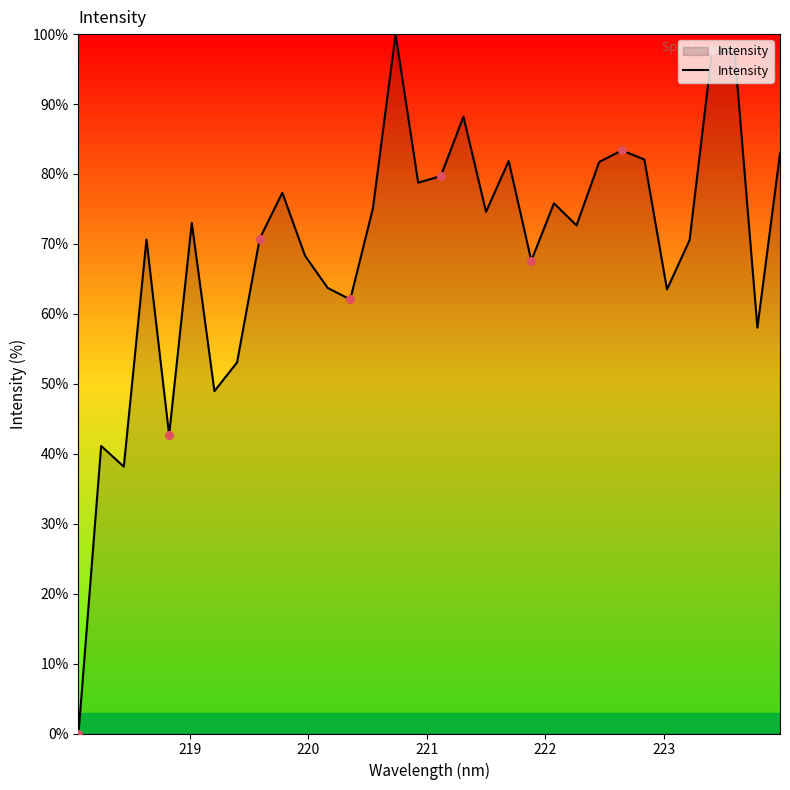

What is the maximum value shown in the chart?

100.0